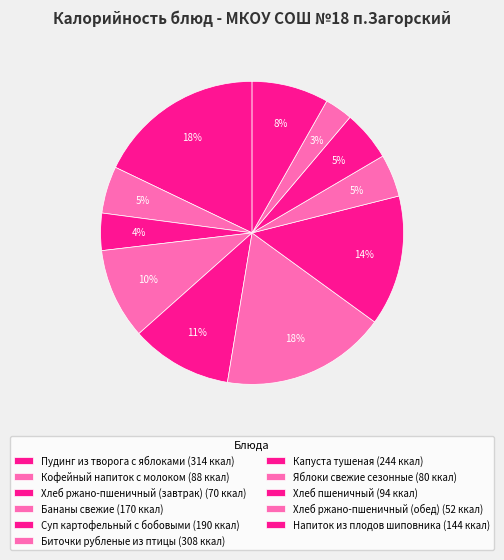

Which slice is the smallest?

Хлеб ржано-пшеничный (обед)